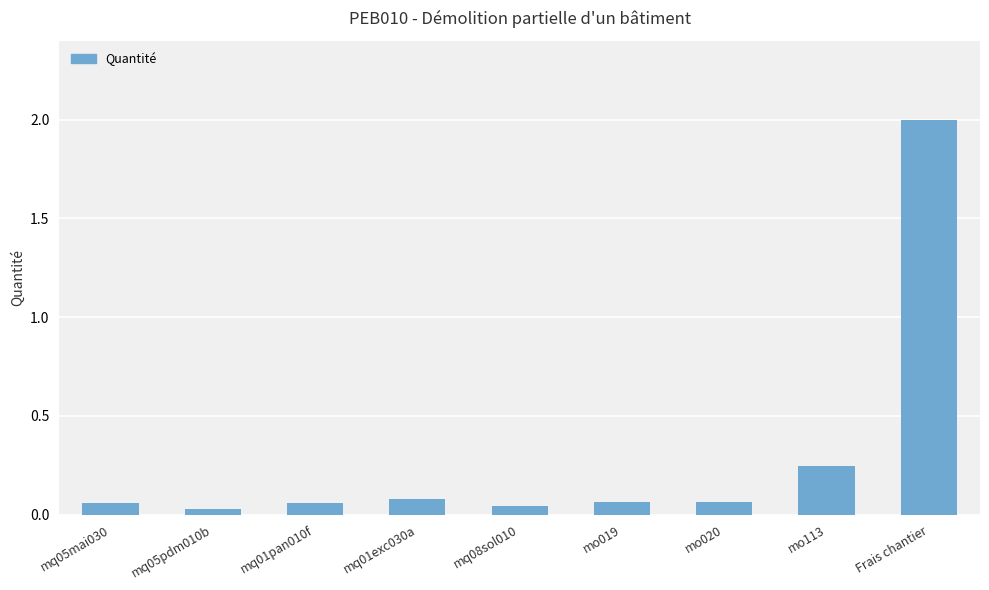

True or false: the data shows 0.1 at mq01pan010f.

True